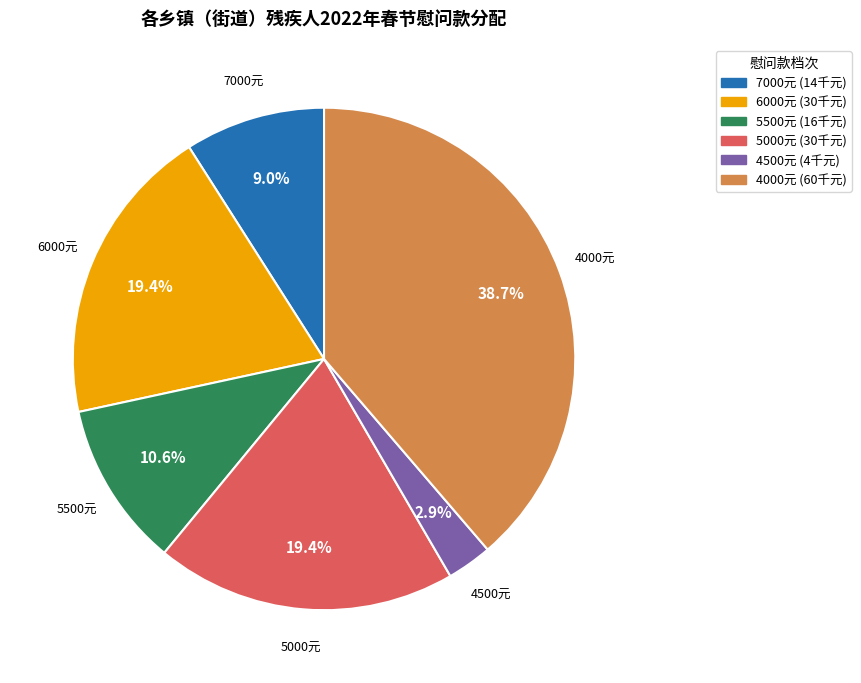

Is there any slice that represents more than half of the pie?

No